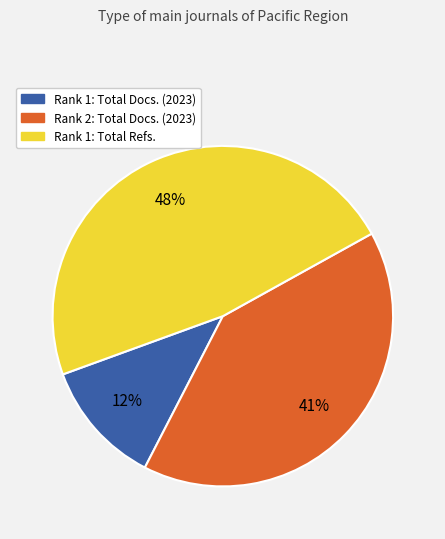

To the nearest percent, what is the difference between the largest and smallest slice percentages?

36%